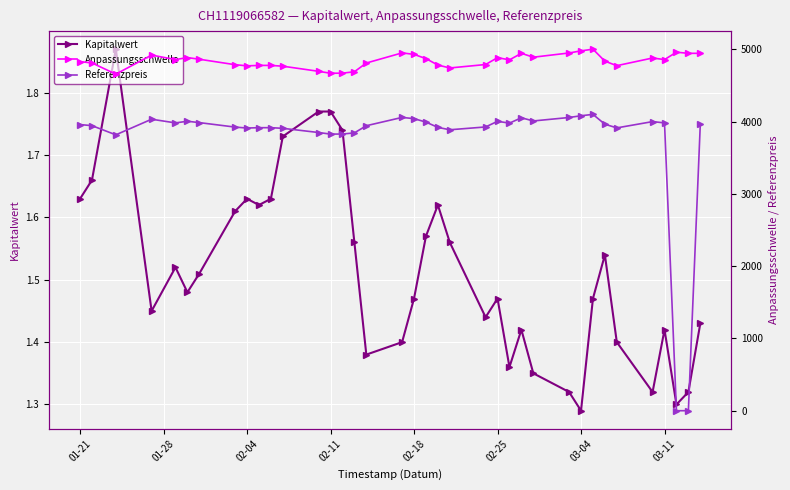

True or false: Kapitalwert has more than 1 interior local peaks.

True